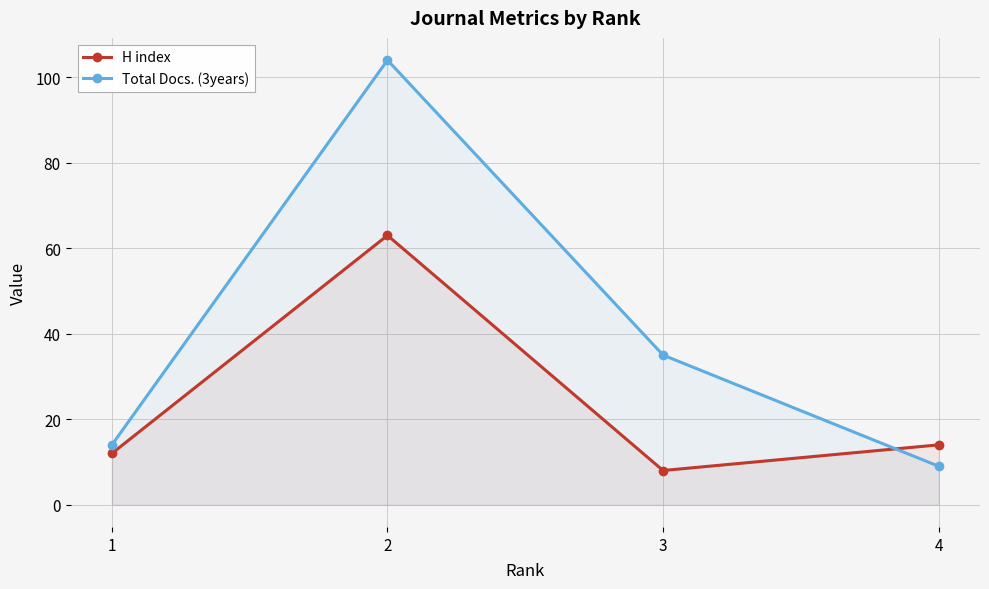

In H index, how many points are lower than both neighbors (excluding endpoints)?

1